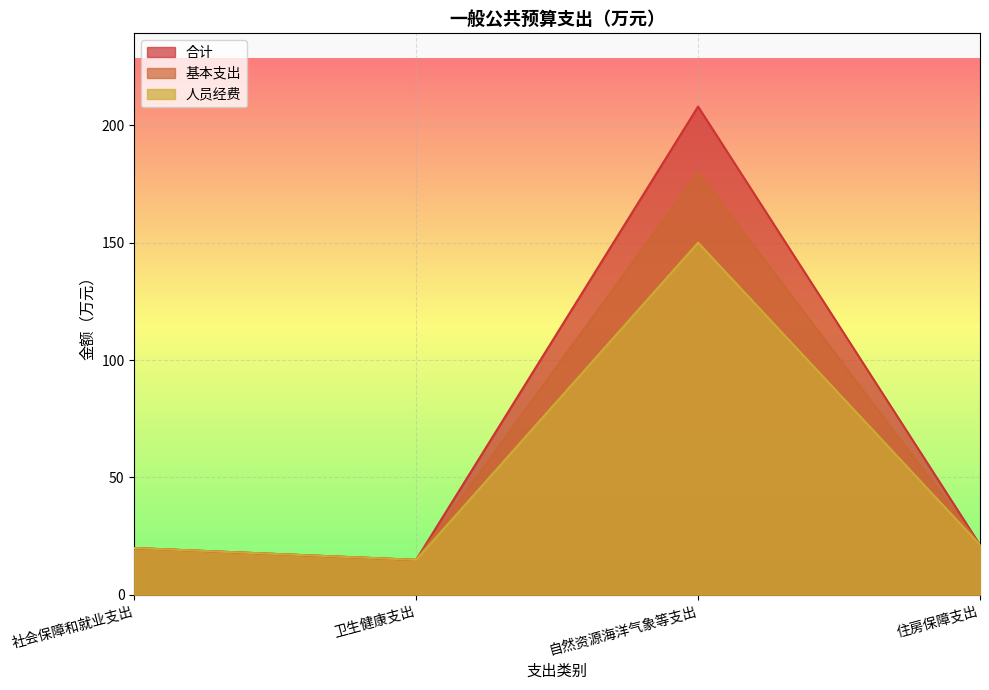

Where is the first local minimum for 合计?

卫生健康支出